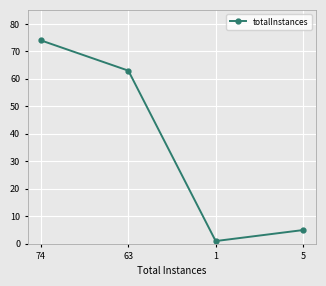

What is the value of the 3rd point from the left?

1